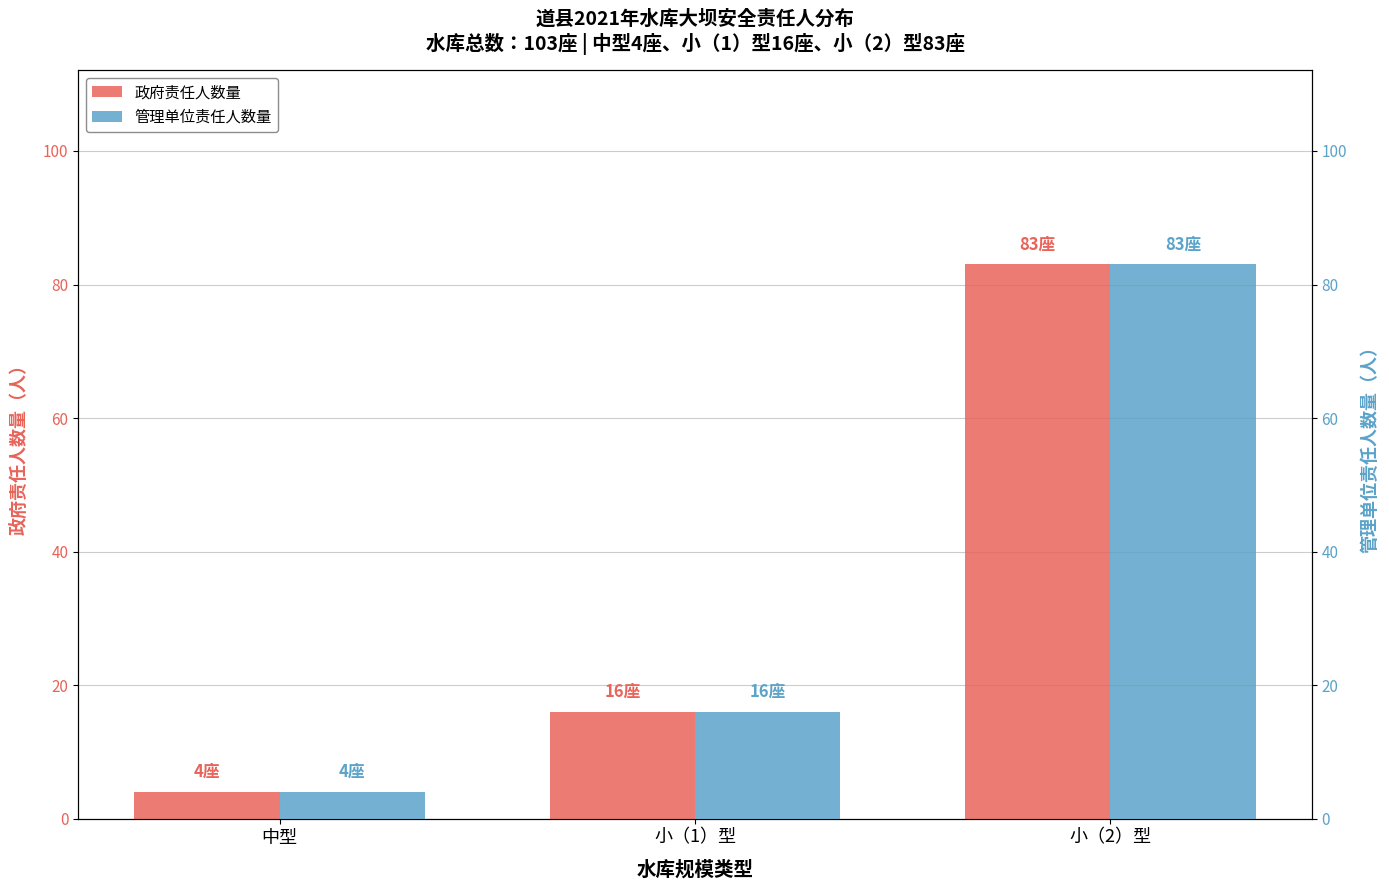

At which category is the sum across all series the highest?

小（2）型